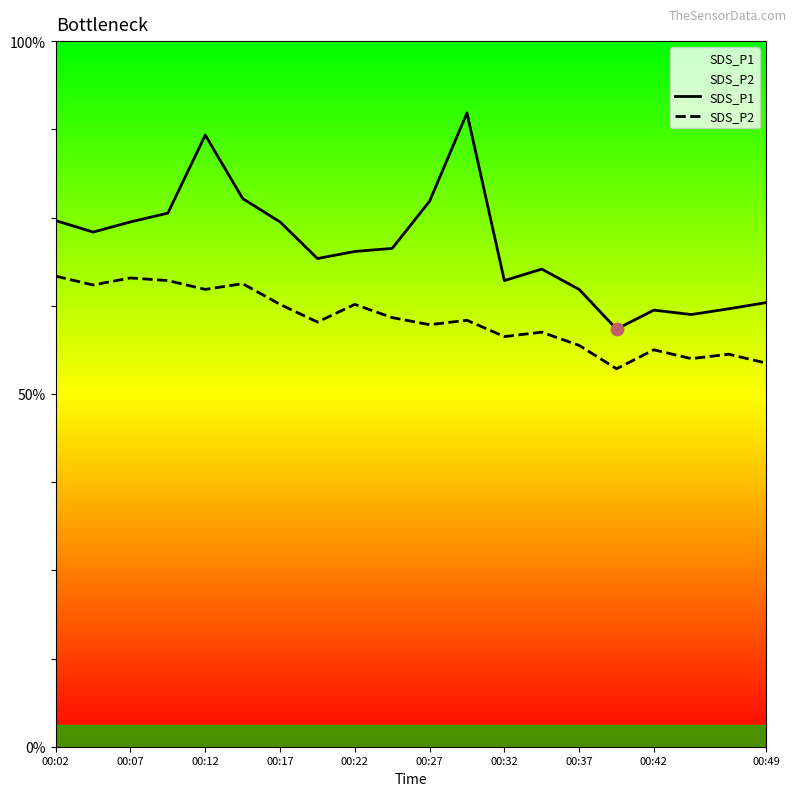

What are all the series names shown in the legend?

SDS_P1, SDS_P2